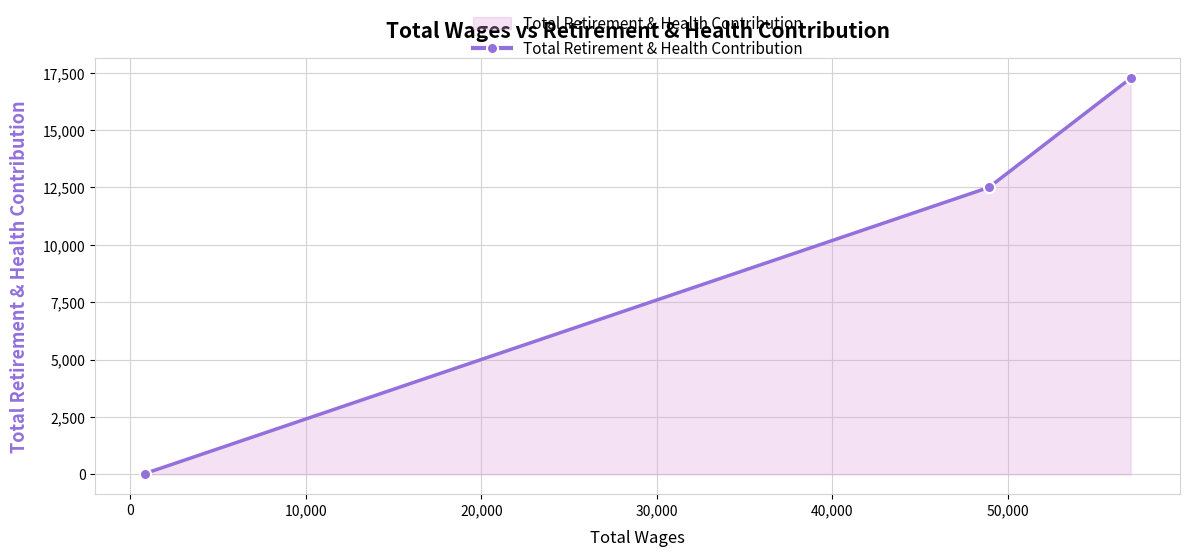

What is the difference between the maximum and second lowest values?

4757